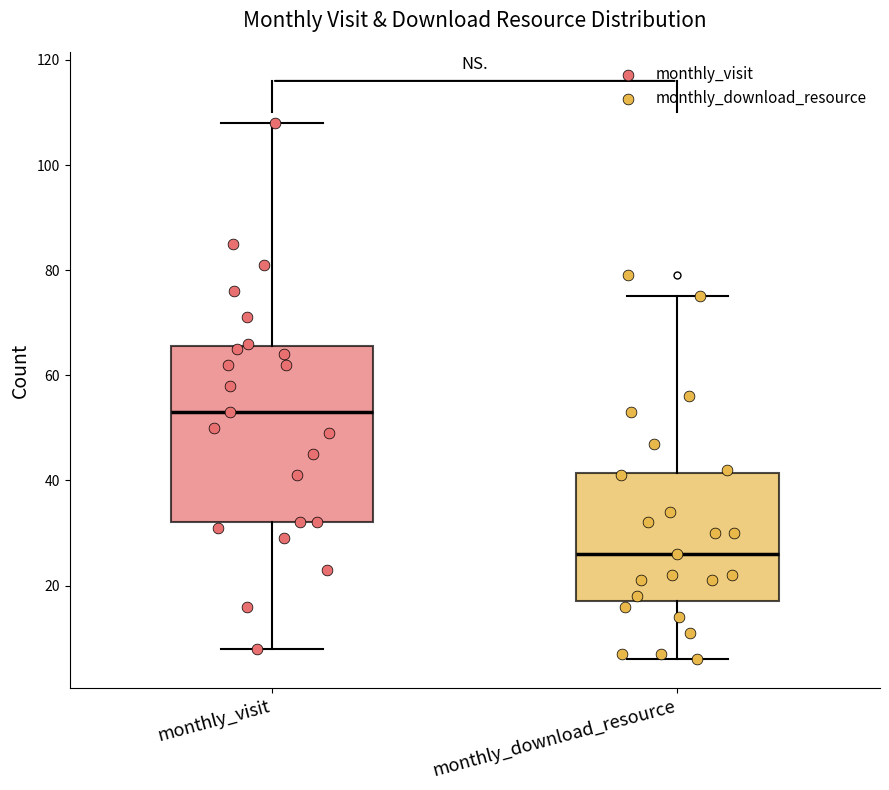

Reading left to right, transcribe this box plot: for each box, give where its median line is, the range the box spans, and where its two whiskers end, as read against the y-axis. The values are not printed on the chart, so give them approximately, as read against the axis.

monthly_visit: median 54, box 32 to 66, whiskers 8 to 108
monthly_download_resource: median 26, box 18 to 42, whiskers 6 to 76